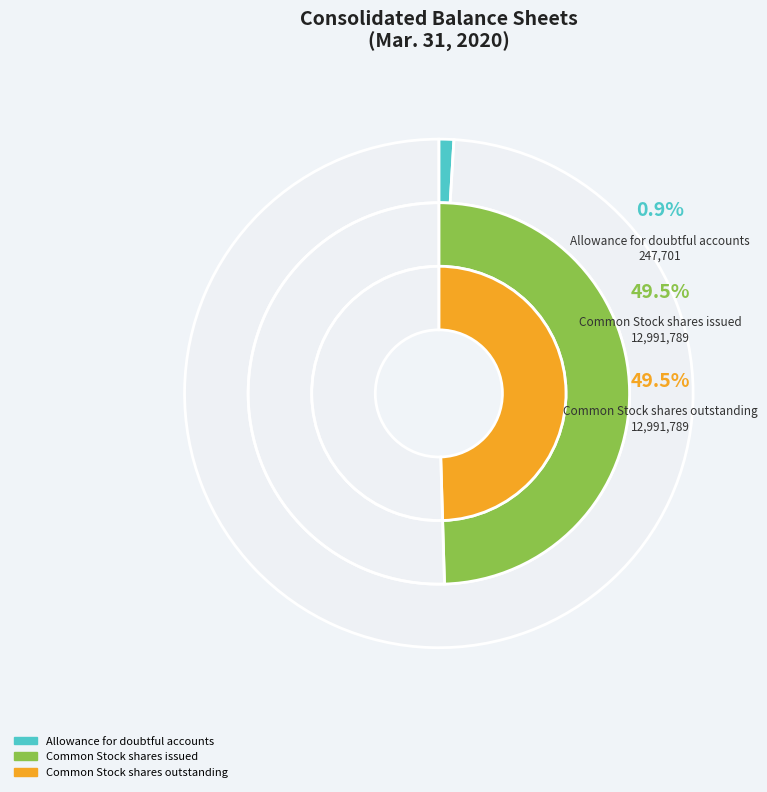

What percentage is the Allowance for doubtful accounts slice, to the nearest percent?

1%